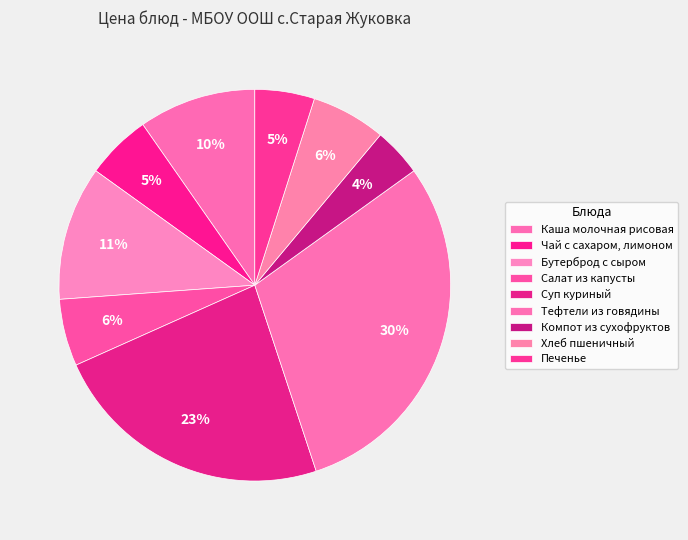

Is there a majority slice in this chart?

No